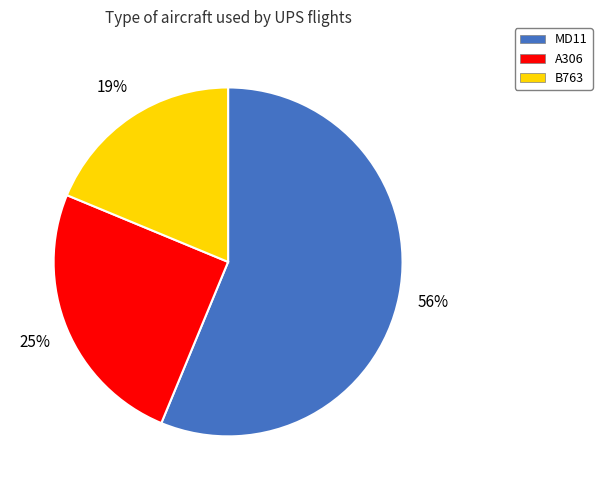

True or false: MD11 accounts for 69% of the total.

False